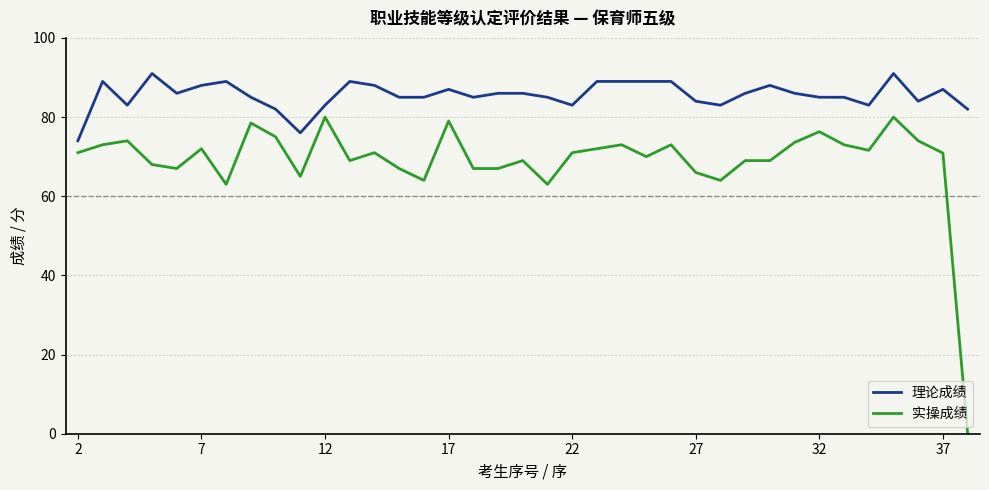

Which series has the largest total across all categories?

理论成绩